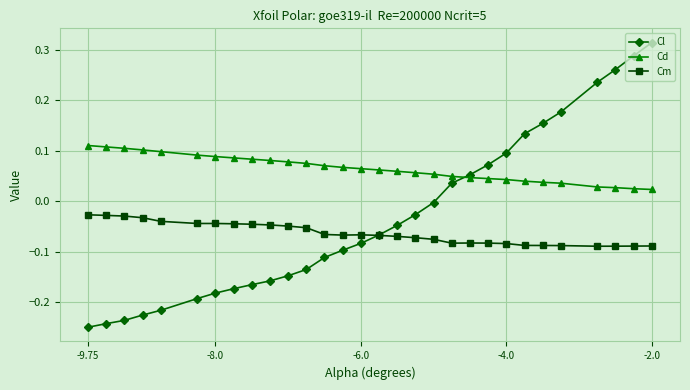

Which series has the largest range (max minus min)?

Cl